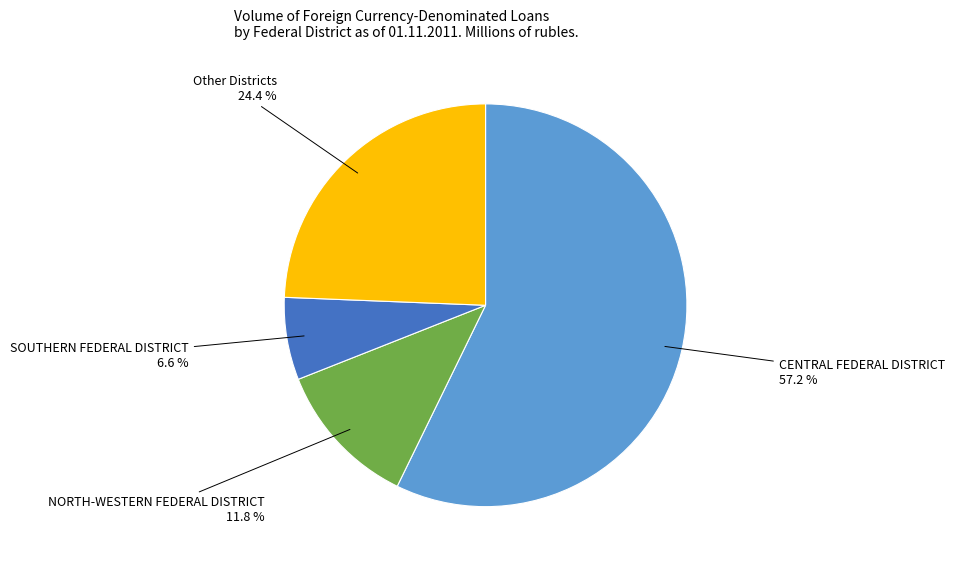

Is there a majority slice in this chart?

Yes